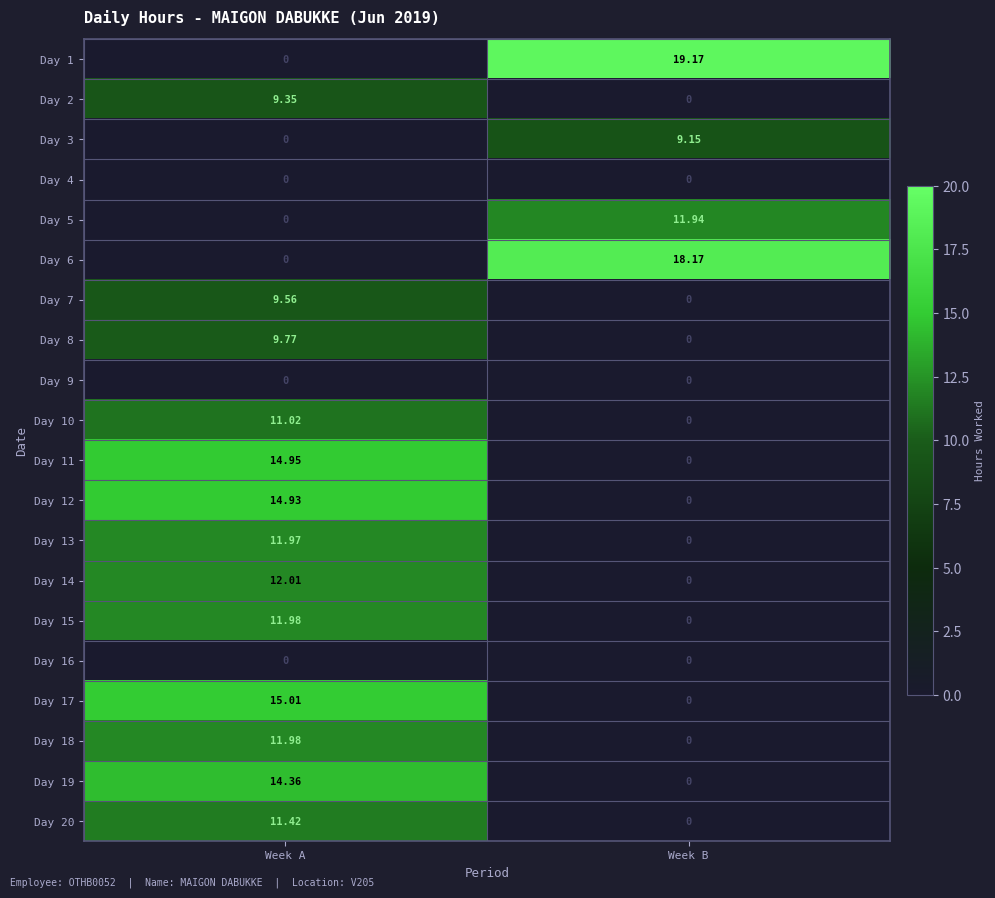

At which label does Day 8 first exceed 9?

Week A